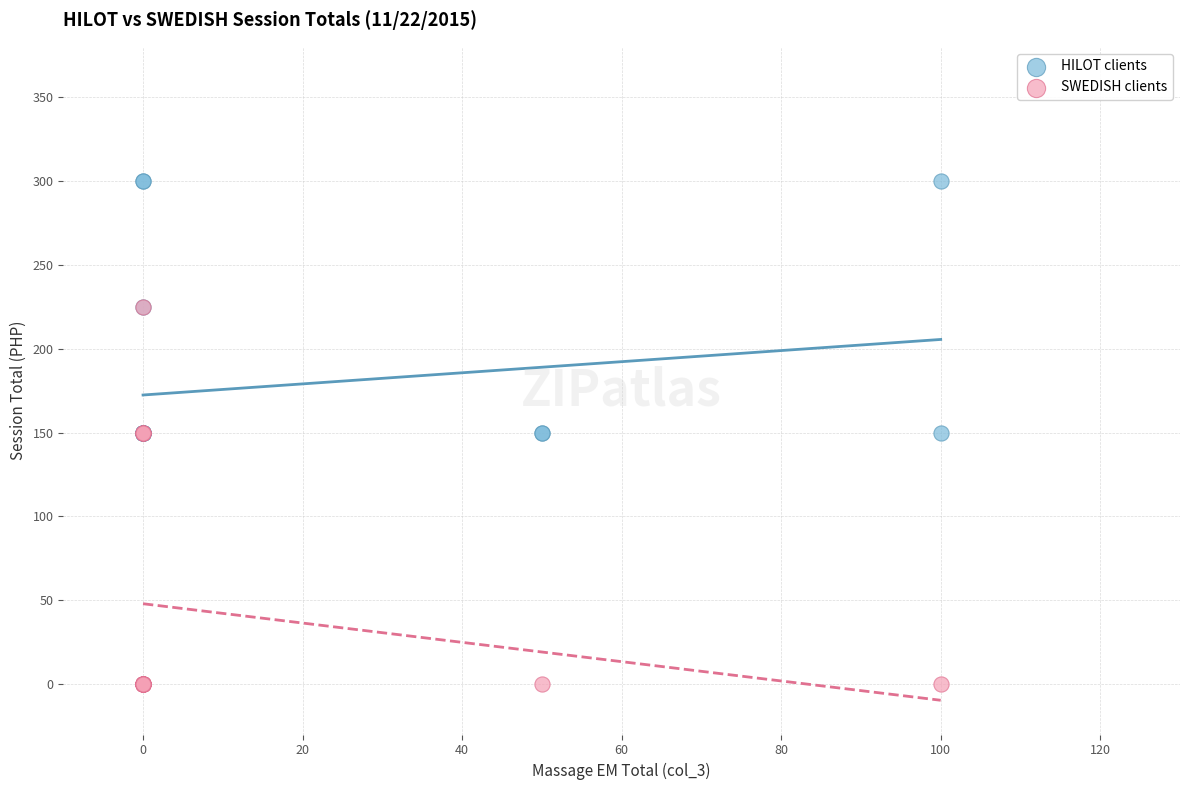

Which series reaches the maximum Y coordinate?

HILOT clients